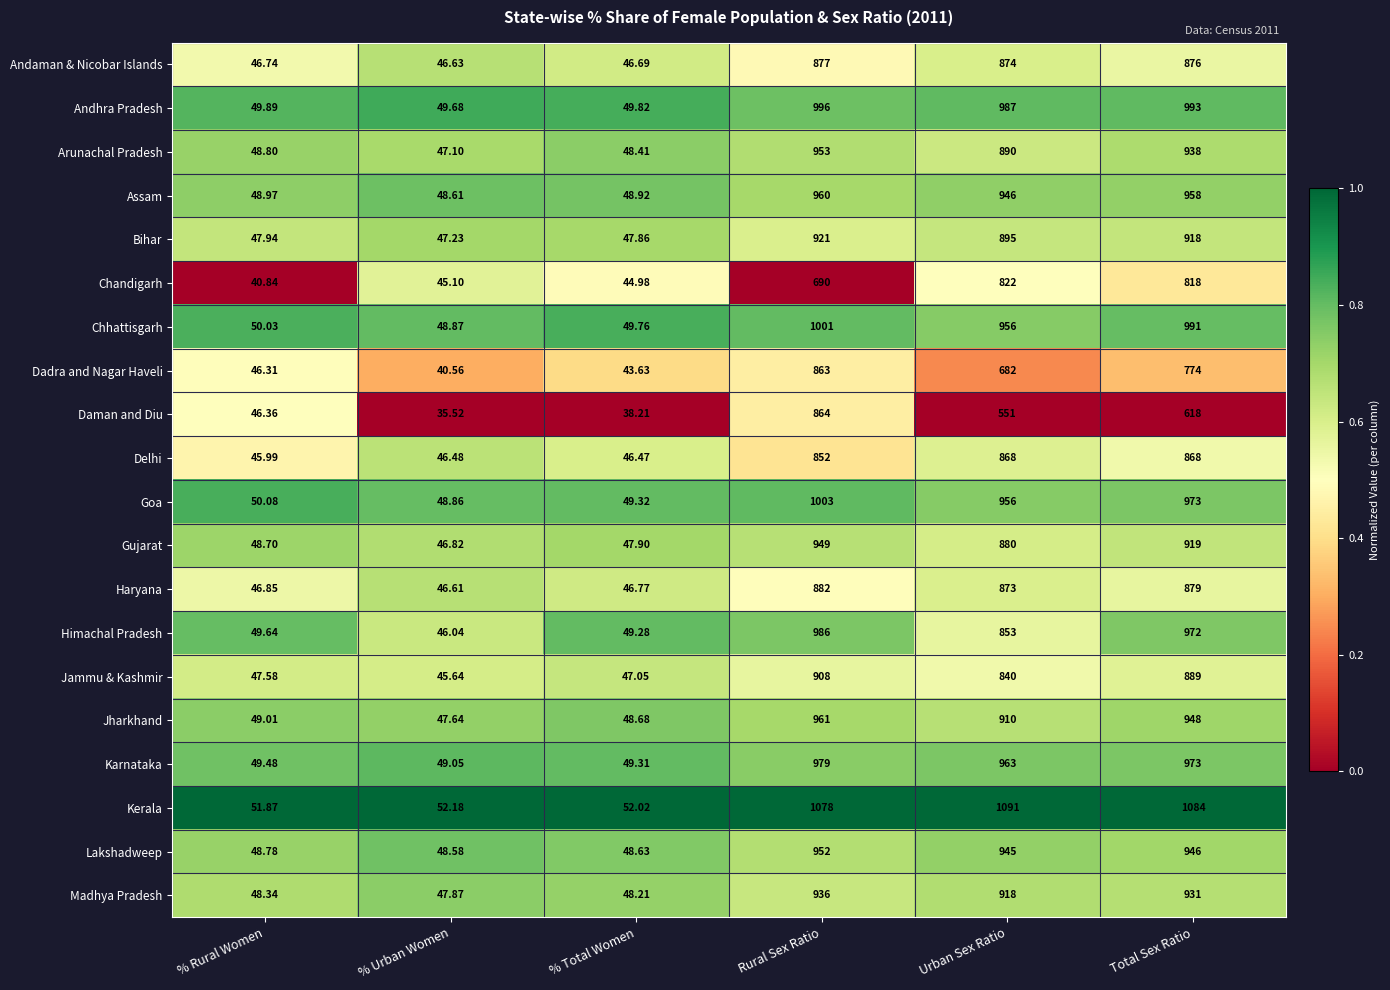

At which category is the sum across all series the highest?

Rural Sex Ratio